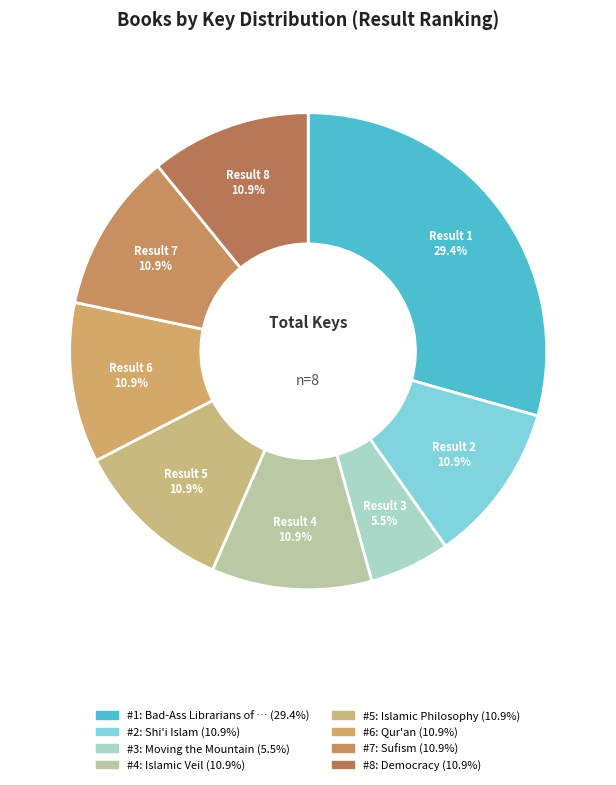

How many segments does this pie chart have?

8